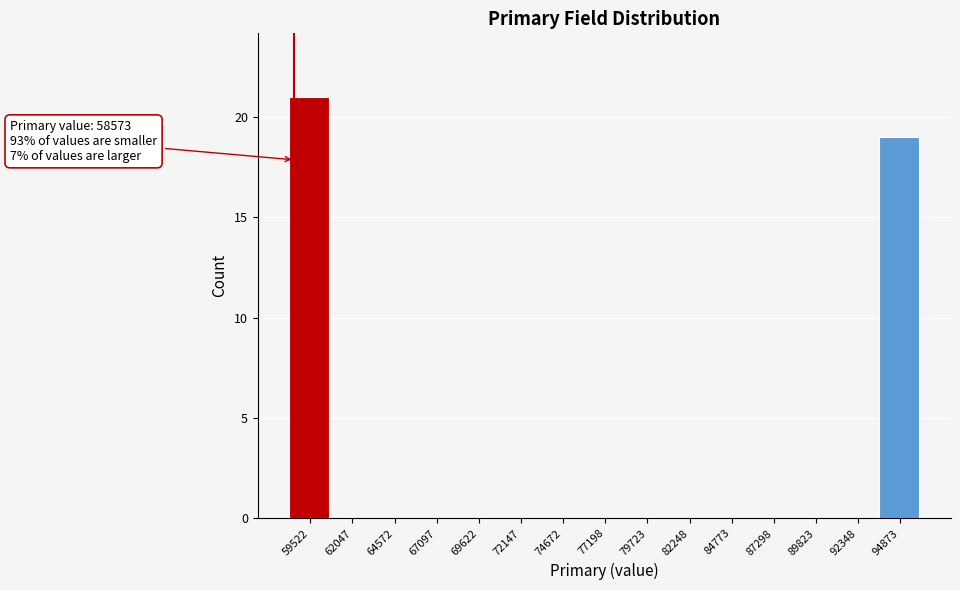

Which range on the x-axis has the tallest bar?

58500 to 61000